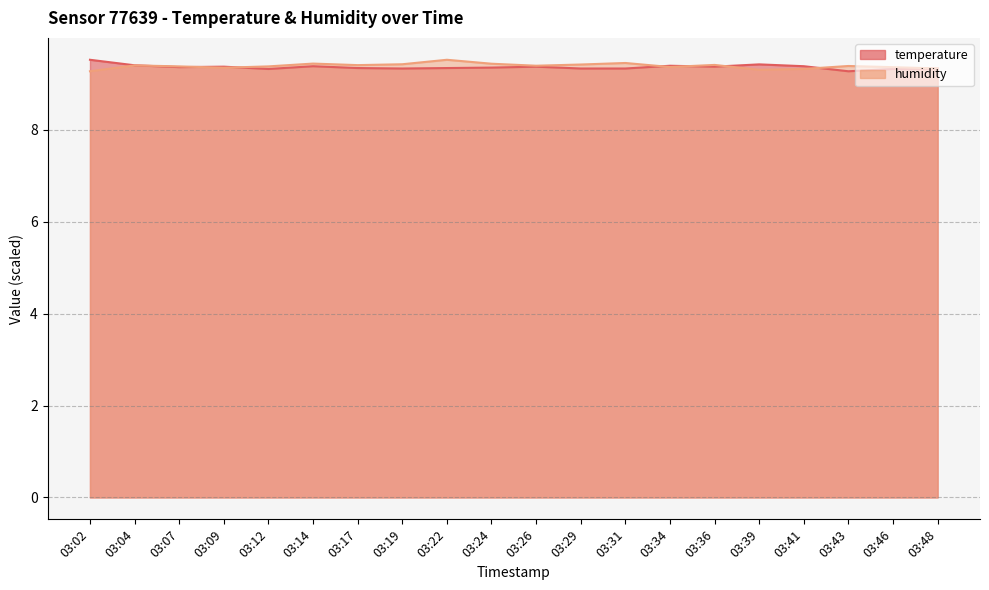

Which series ends up on top after the final intersection of temperature and humidity?

humidity